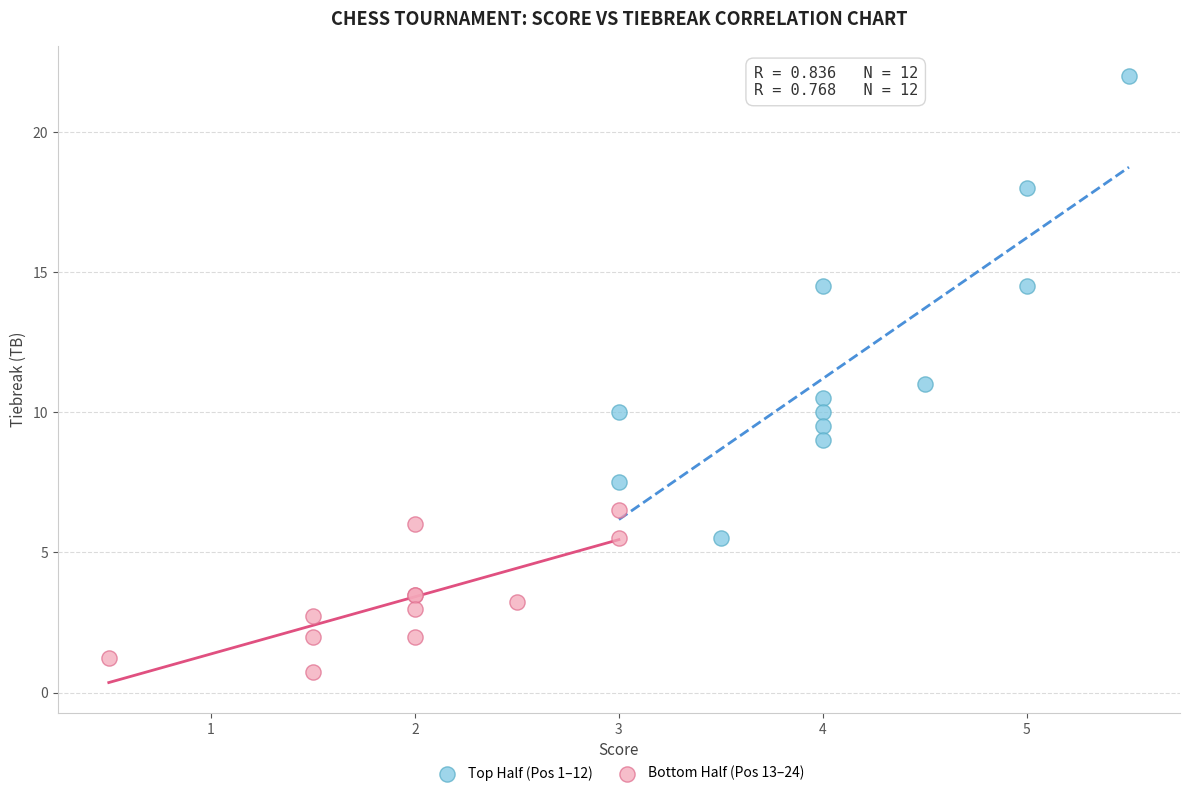

What are all the series names shown in the legend?

Top Half (Pos 1–12), Bottom Half (Pos 13–24)